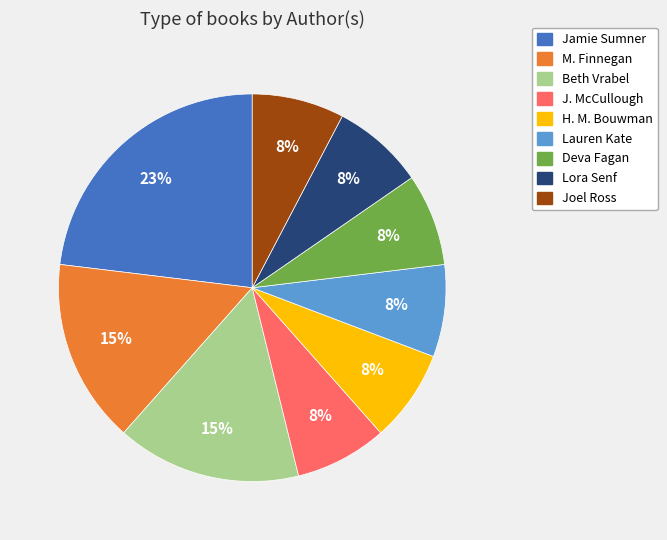

Combined, do J. McCullough and M. Finnegan account for over 50%?

No